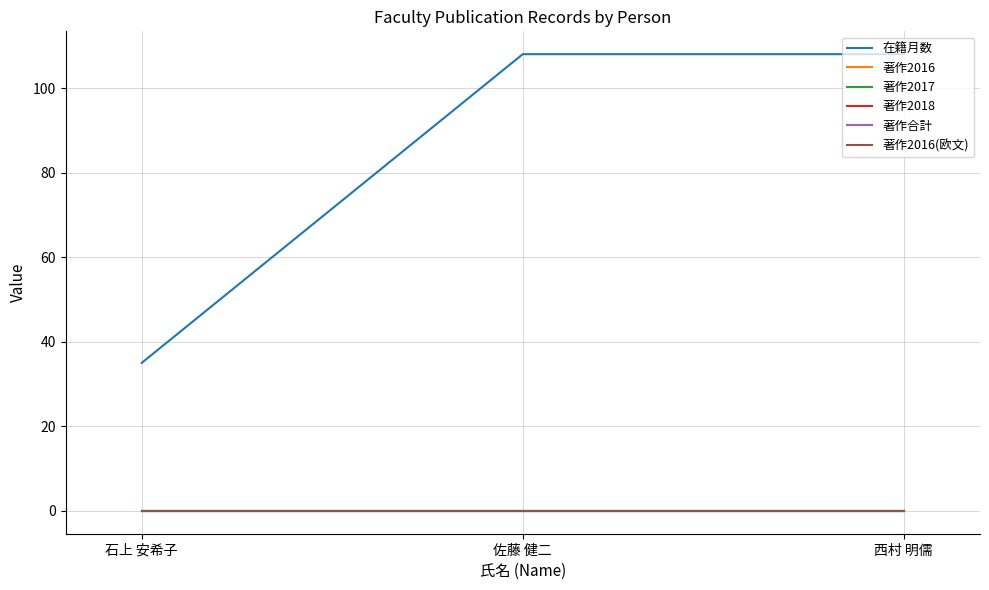

What is the label of the 2nd point from the right?

佐藤 健二